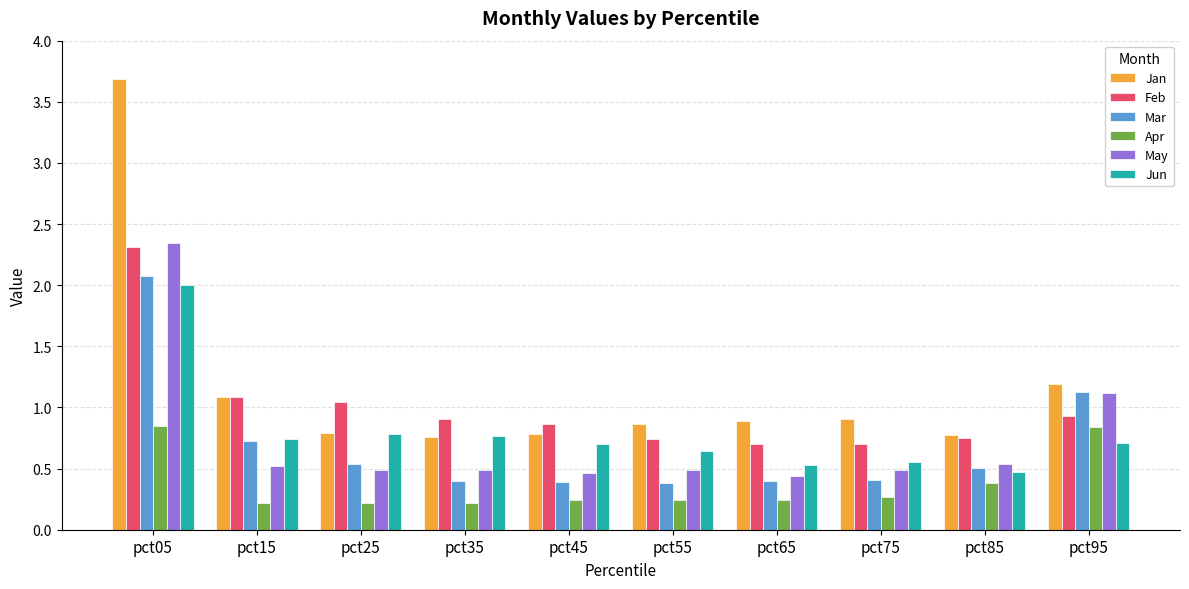

Is it true that Mar equals 0.4 at pct35?

True